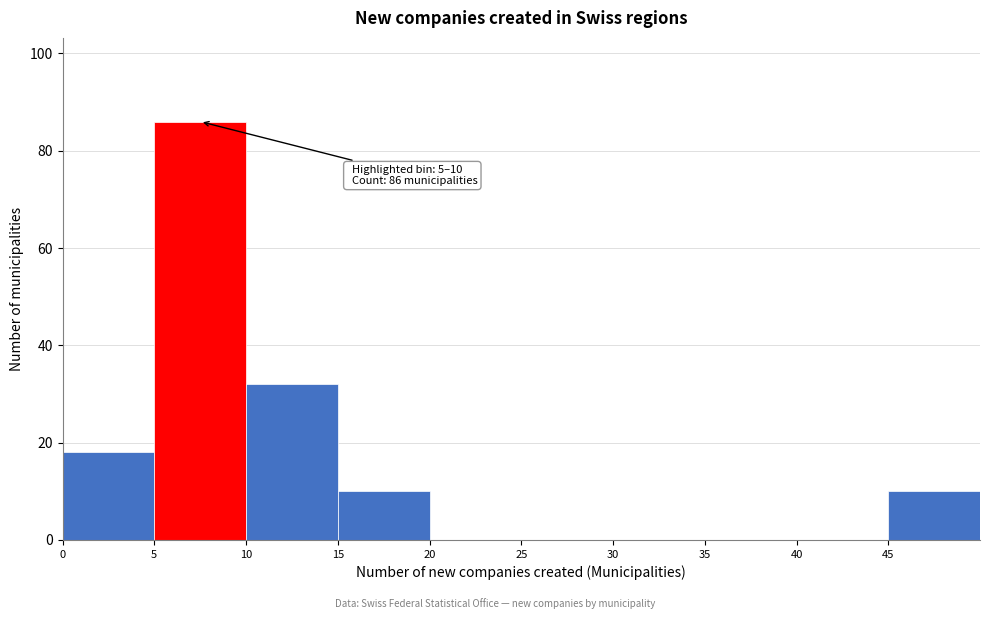

Which range on the x-axis has the tallest bar?

5 to 10